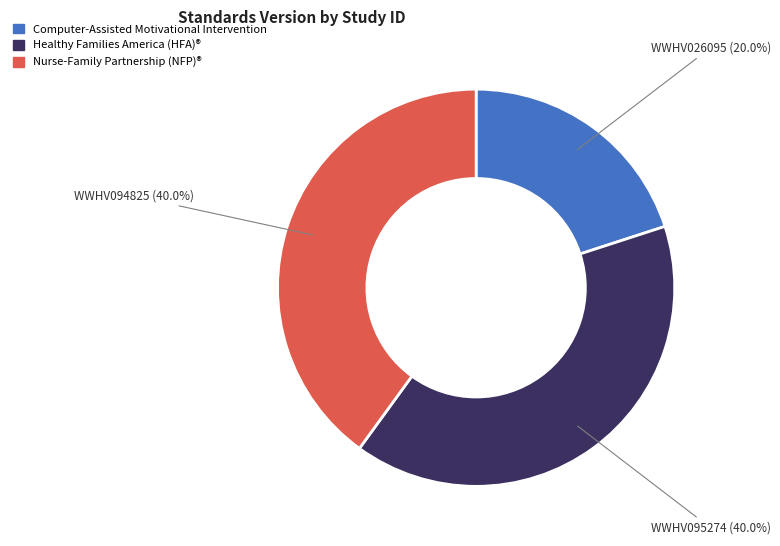

Is there any slice that represents more than half of the pie?

No